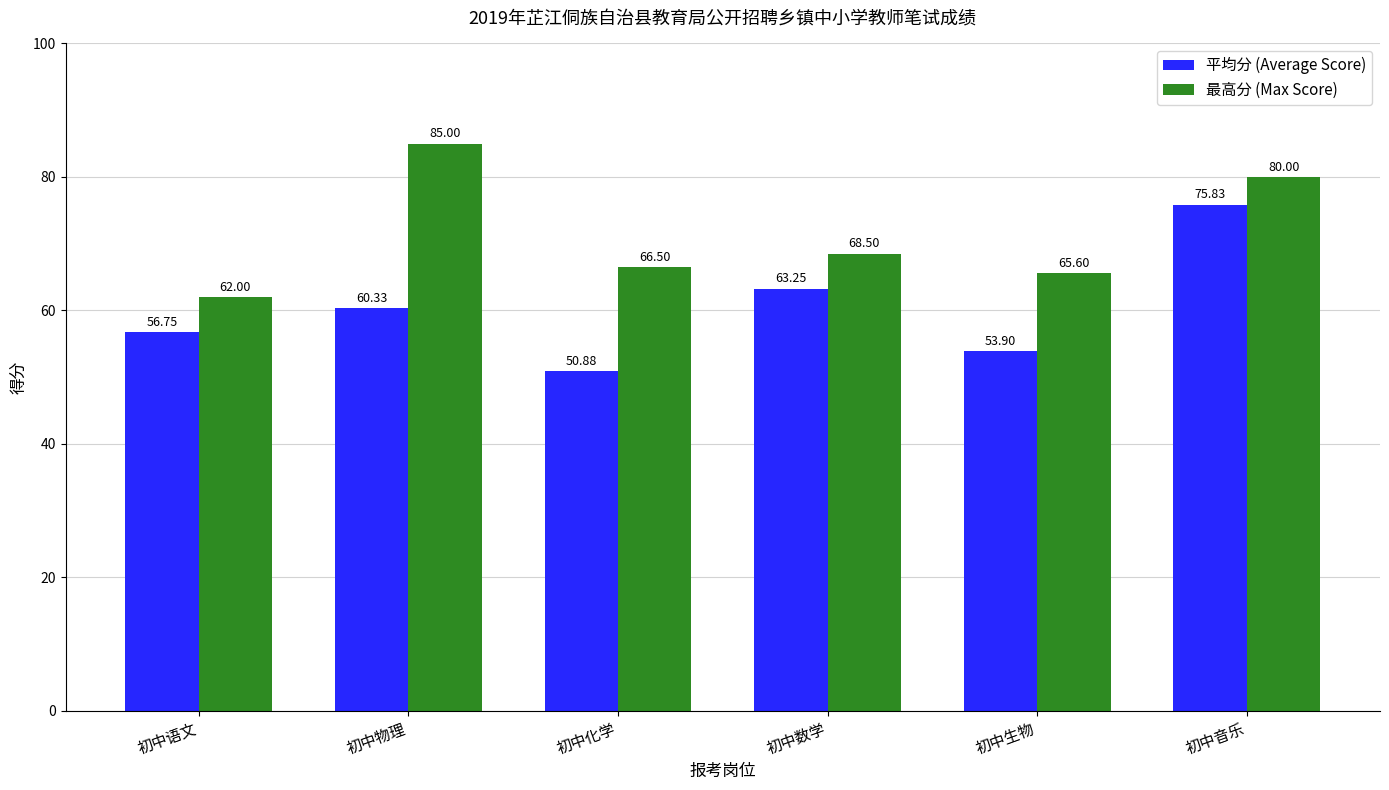

Between 初中物理 and 初中生物, which series saw the biggest shift?

最高分 (Max Score)